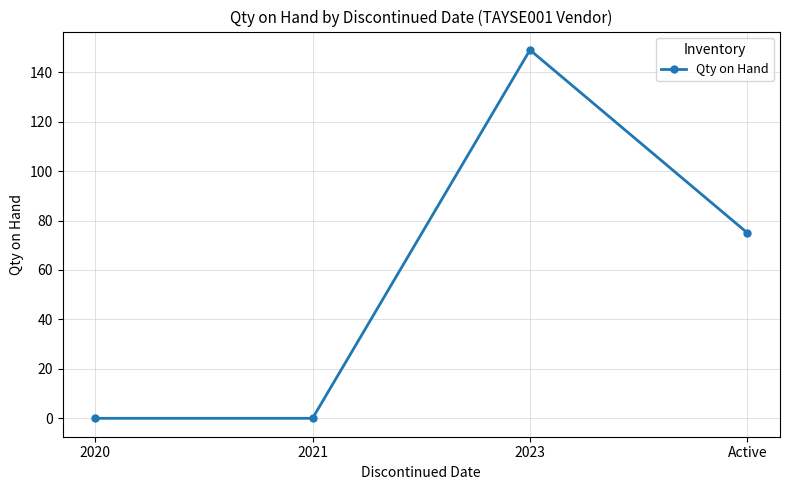

Read the value at Active, to the nearest 50.

100